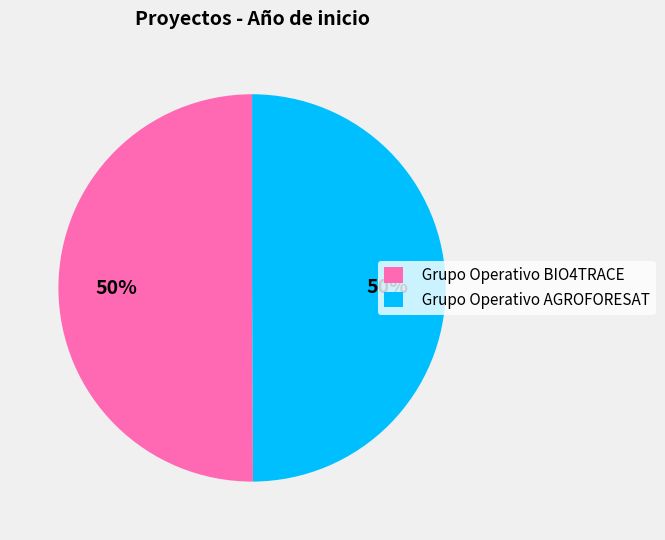

Is it true that Grupo Operativo BIO4TRACE is 61% of the pie?

False